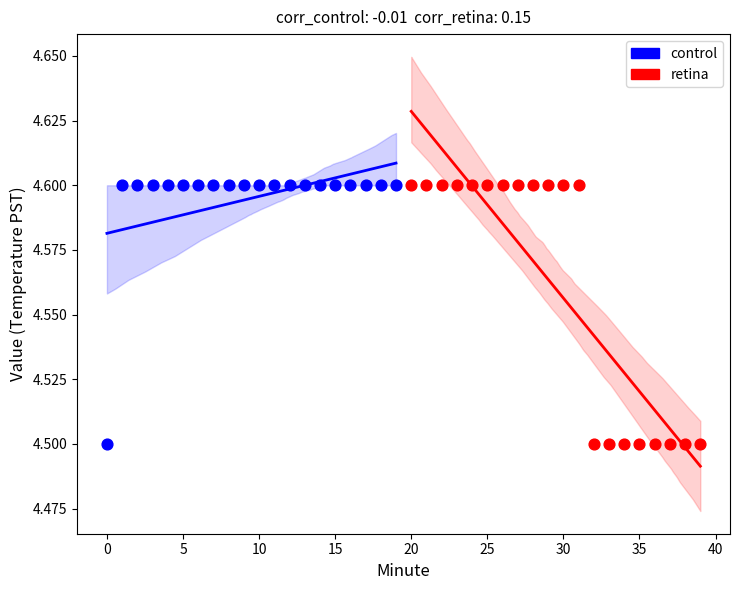

What are all the series names shown in the legend?

control, retina